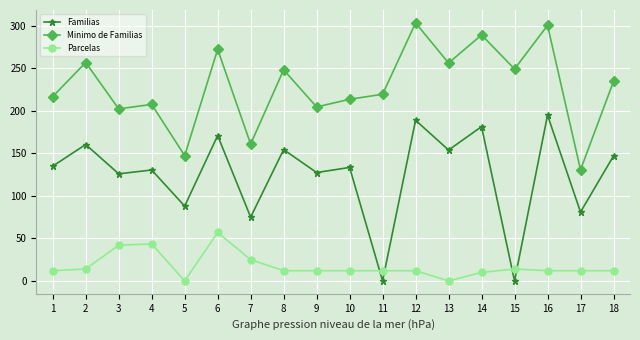

Is the value of Familias at 1 greater than the value of Parcelas at 10?

Yes